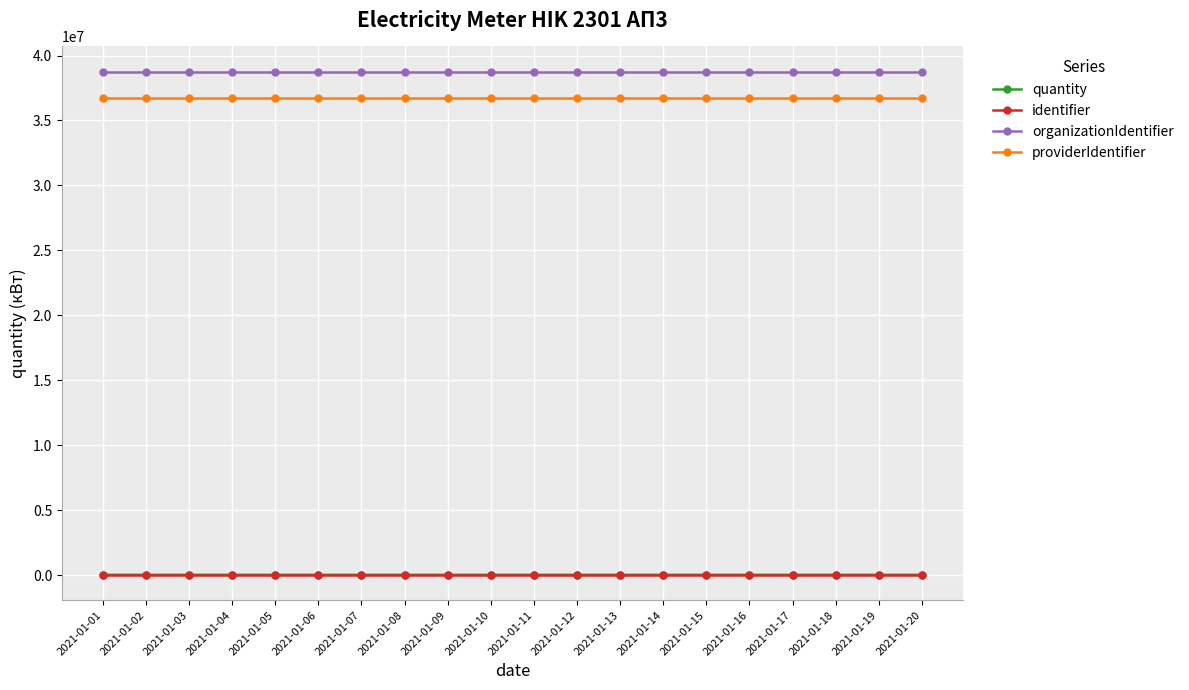

Count the number of data series in this chart.

4